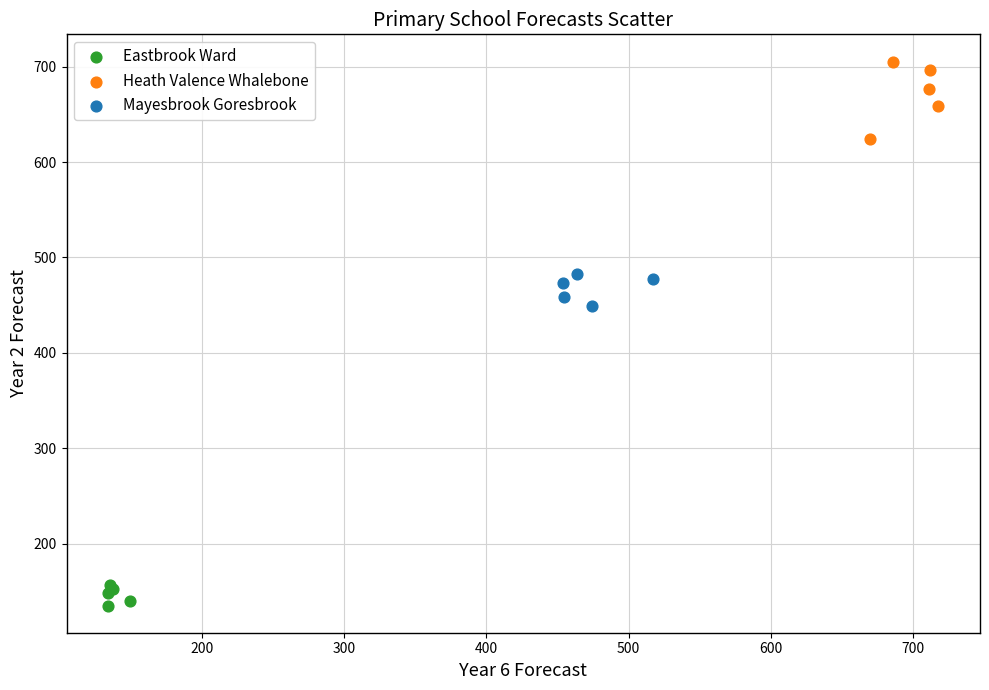

Which series contains the highest Y value?

Heath Valence Whalebone